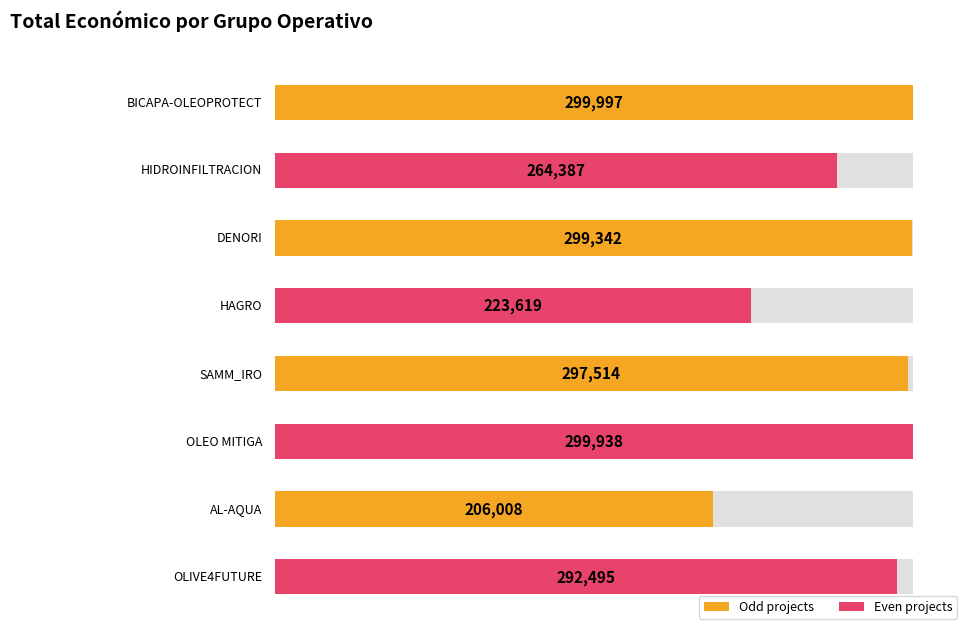

What is the difference between the values at AL-AQUA and DENORI?

93334